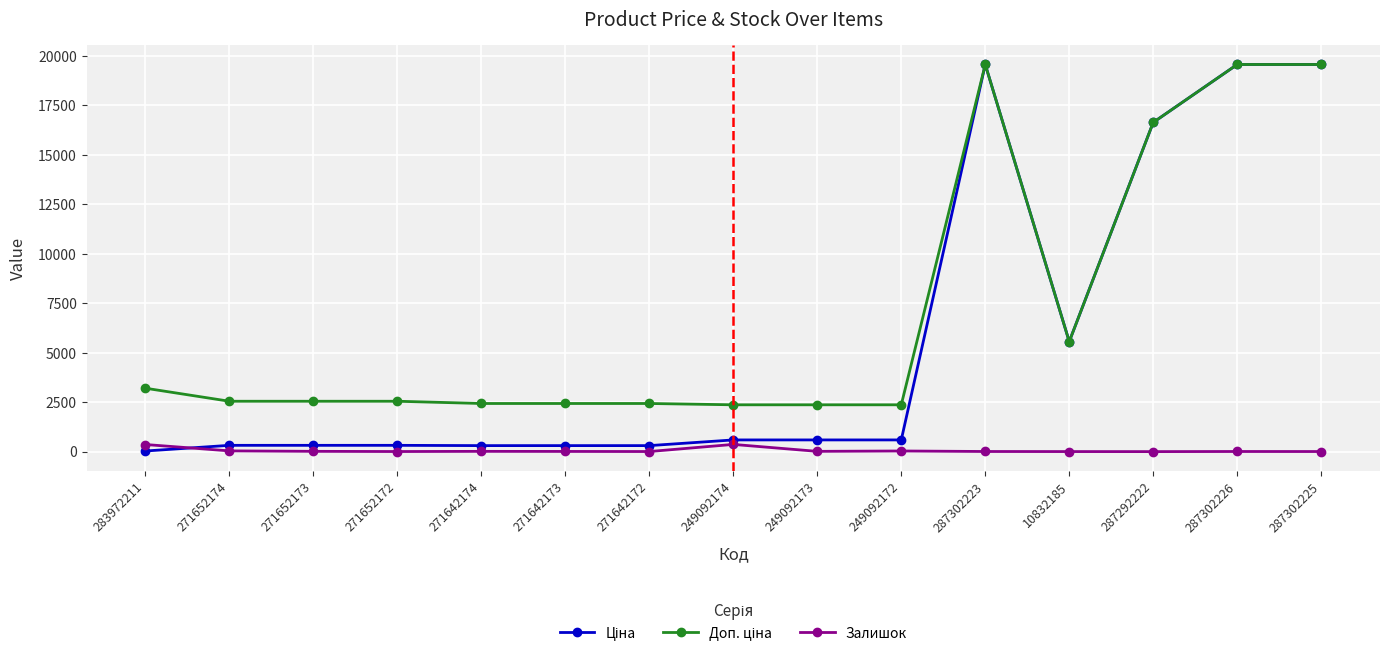

Count the number of categories in the chart.

15